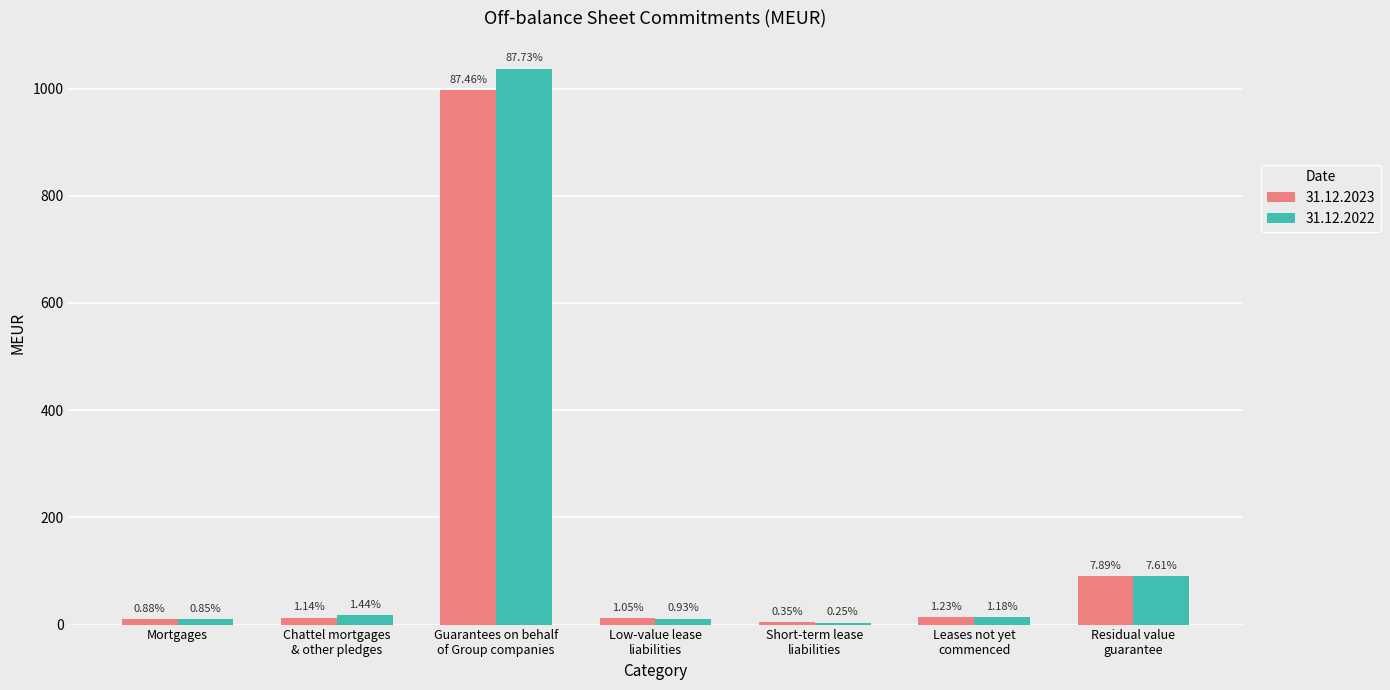

What is the greatest value displayed?

1037